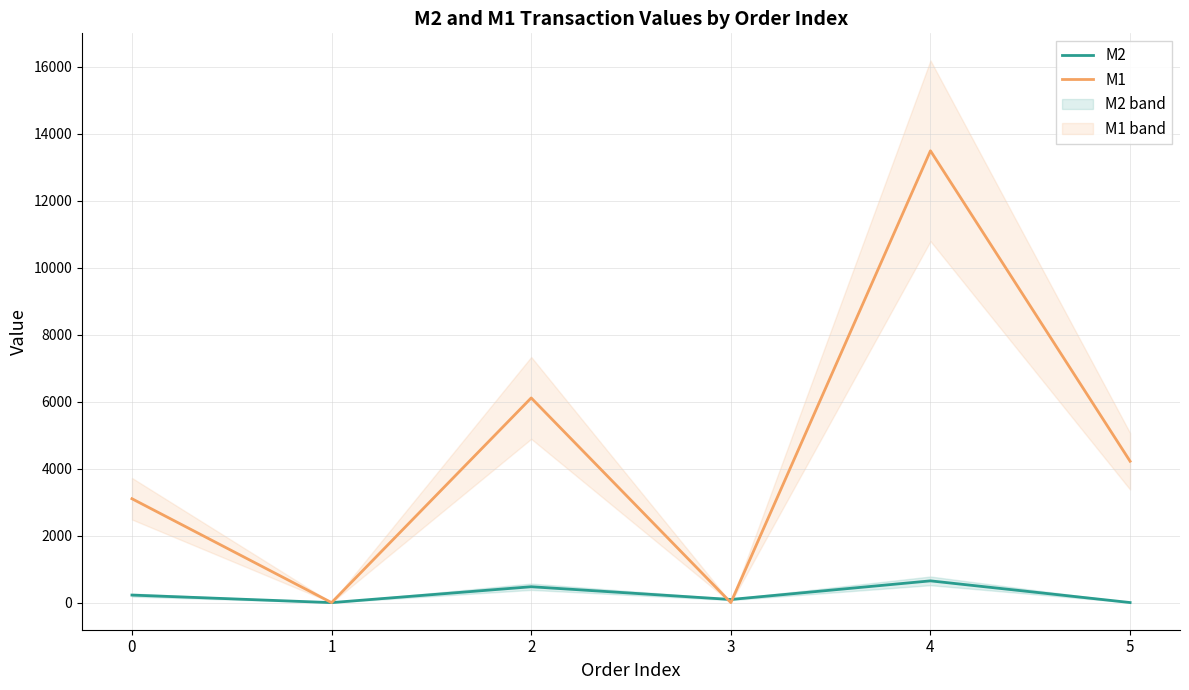

Reading right to left, list all the values displayed in this chart.

M2: 5=2.0	4=649.5	3=93.5	2=473.9	1=0.0	0=225.0
M1: 5=4220.0	4=13488.3	3=0.0	2=6110.8	1=0.0	0=3101.6